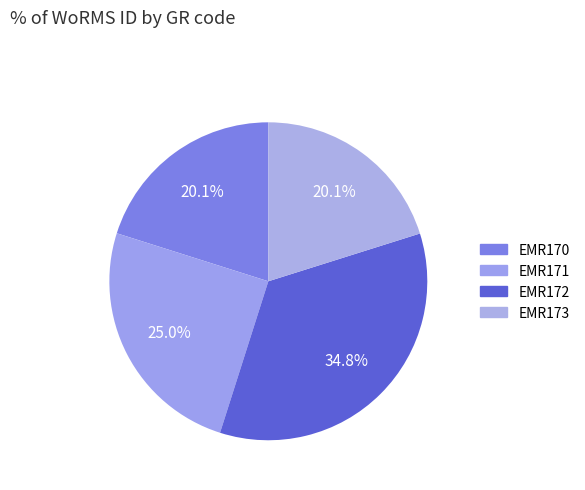

To the nearest percent, what is the difference between the EMR170 and EMR171 slice percentages?

5%